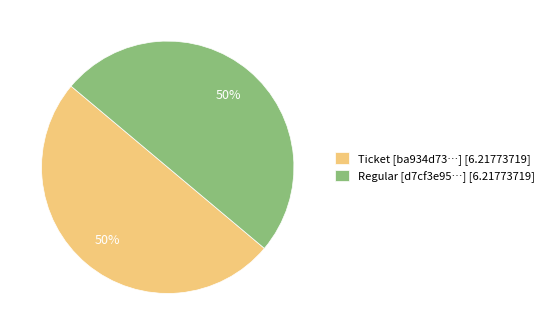

To the nearest percent, what is the combined percentage of Ticket [ba934d73…] [6.21773719] and Regular [d7cf3e95…] [6.21773719]?

100%